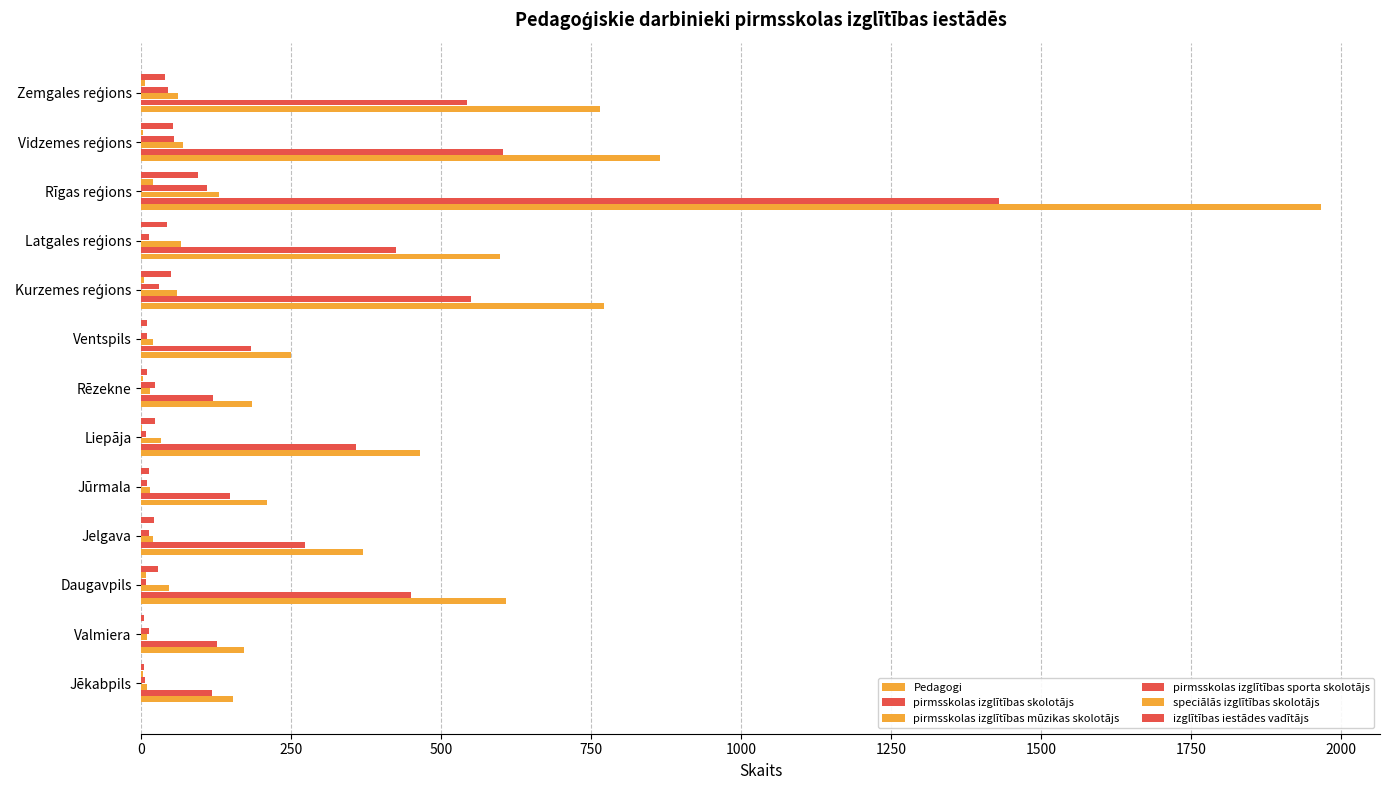

Count the number of categories in the chart.

13